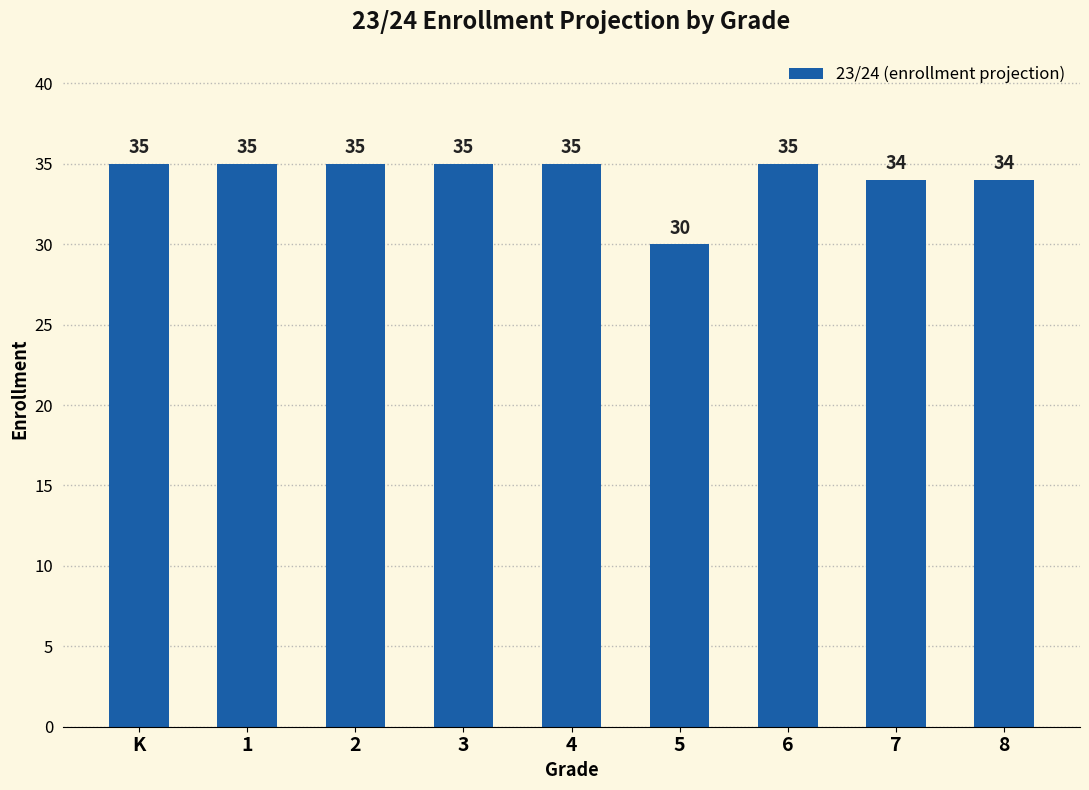

Is it true that the value at 1 is 35?

True